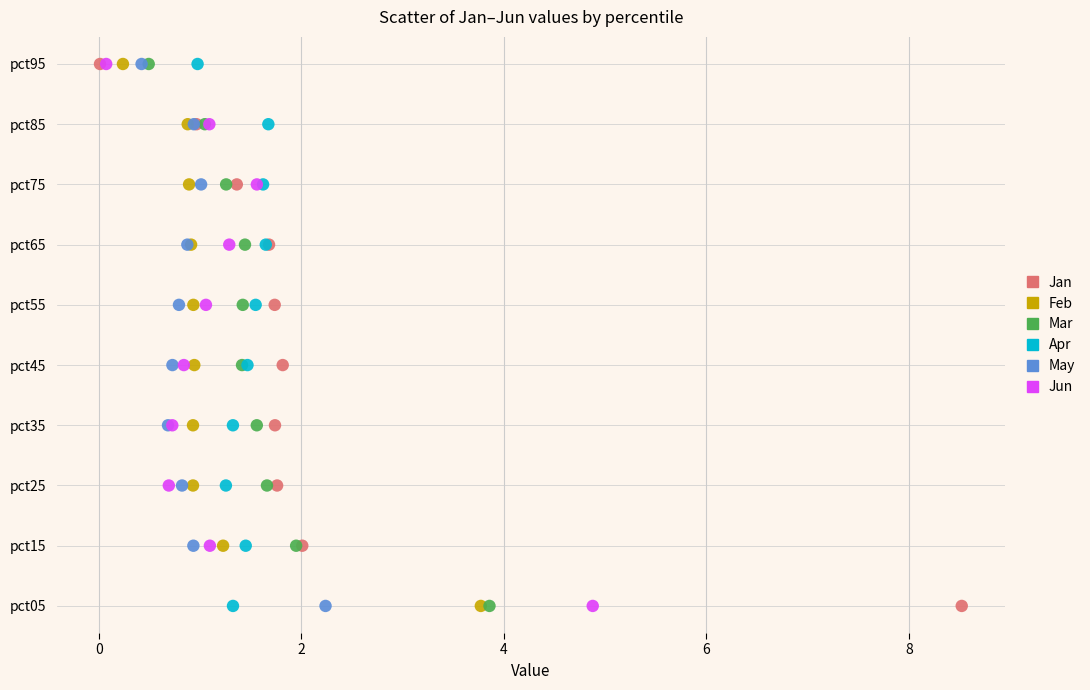

What are all the series names shown in the legend?

Jan, Feb, Mar, Apr, May, Jun